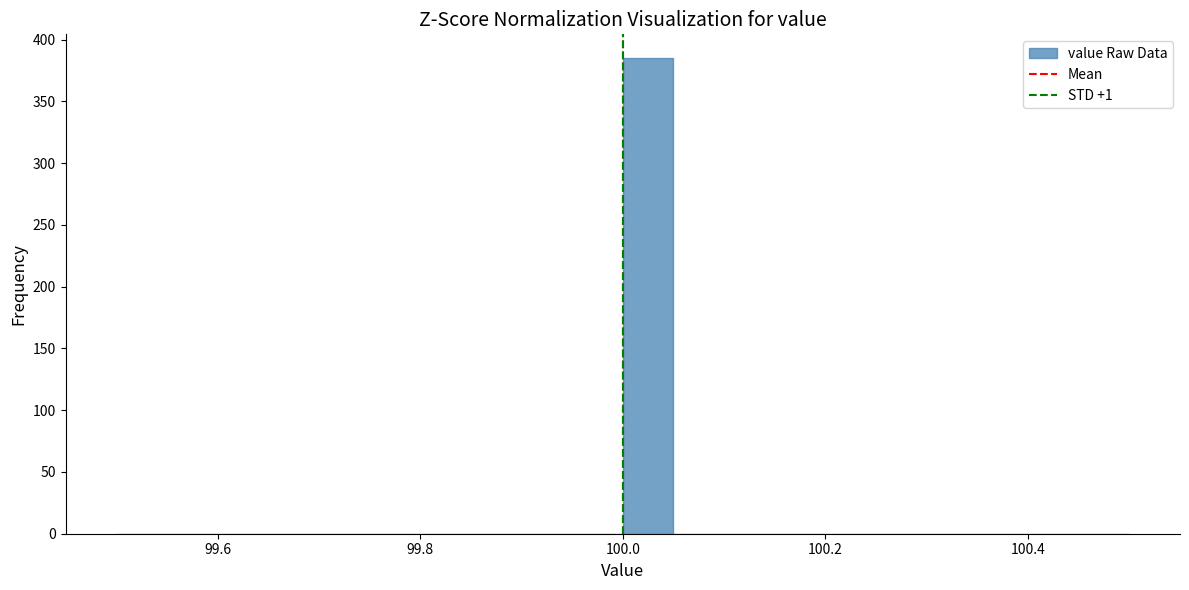

Around what value on the x-axis is the tallest bar? Give the approximate position of its centre, as read against the axis.

100.02